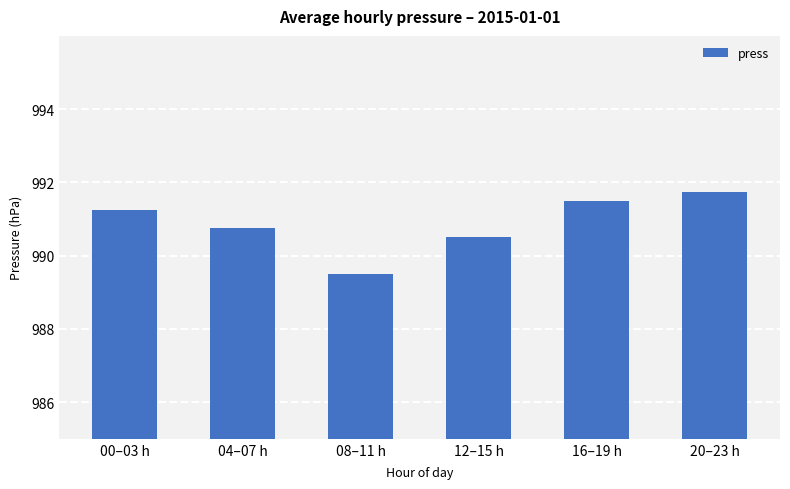

The value at 20–23 h is 991.8. True or false?

True